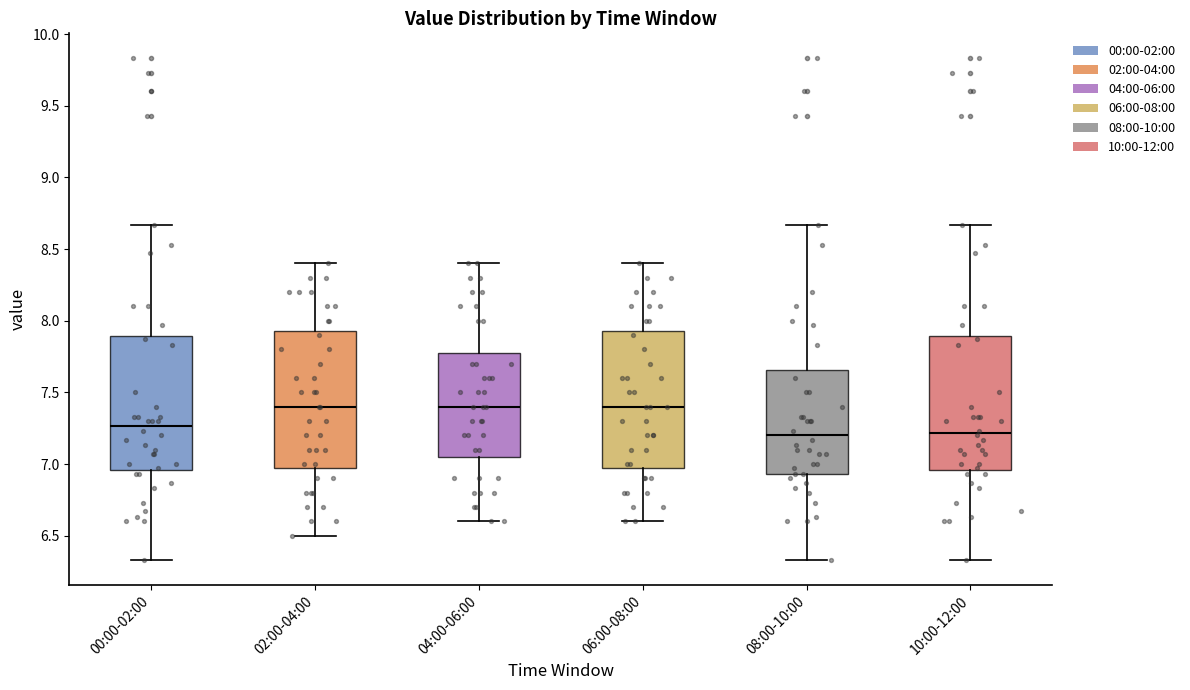

Reading left to right, transcribe this box plot: for each box, give where its median line is, the range the box spans, and where its two whiskers end, as read against the y-axis. The values are not printed on the chart, so give them approximately, as read against the axis.

00:00-02:00: median 7.25, box 6.95 to 7.90, whiskers 6.35 to 8.65
02:00-04:00: median 7.40, box 7.00 to 7.95, whiskers 6.50 to 8.40
04:00-06:00: median 7.40, box 7.05 to 7.80, whiskers 6.60 to 8.40
06:00-08:00: median 7.40, box 7.00 to 7.95, whiskers 6.60 to 8.40
08:00-10:00: median 7.20, box 6.95 to 7.65, whiskers 6.35 to 8.65
10:00-12:00: median 7.20, box 6.95 to 7.90, whiskers 6.35 to 8.65